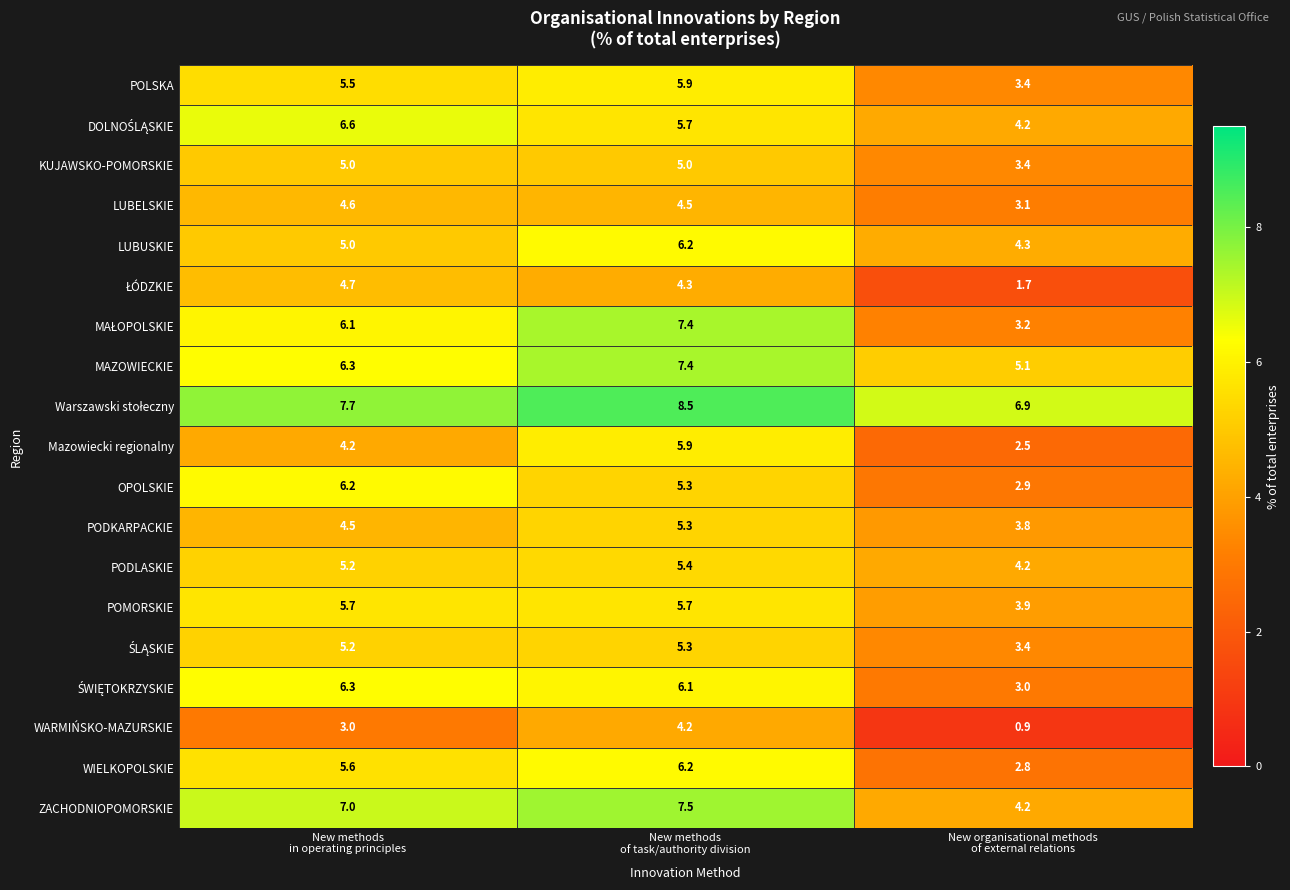

What is the smallest value displayed?

0.9